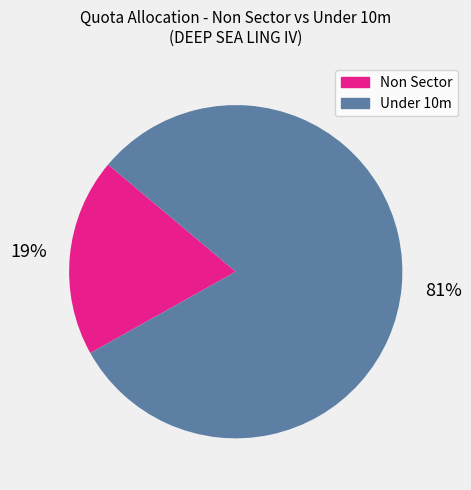

To the nearest percent, what is the average slice percentage?

50%